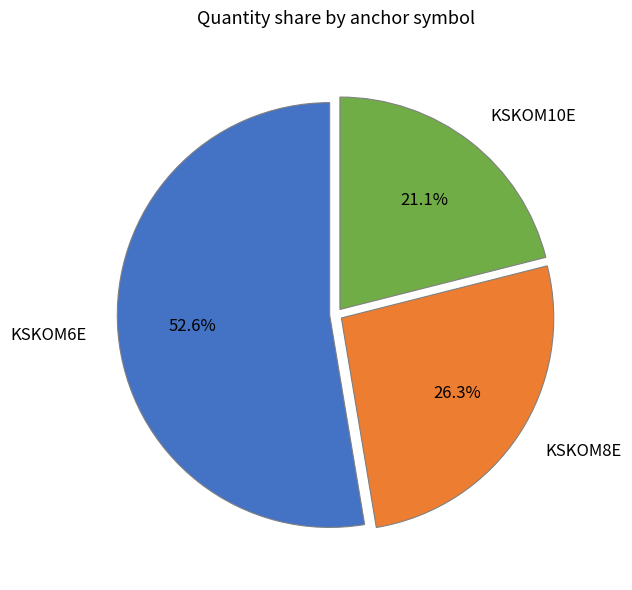

Which slice is the largest?

KSKOM6E